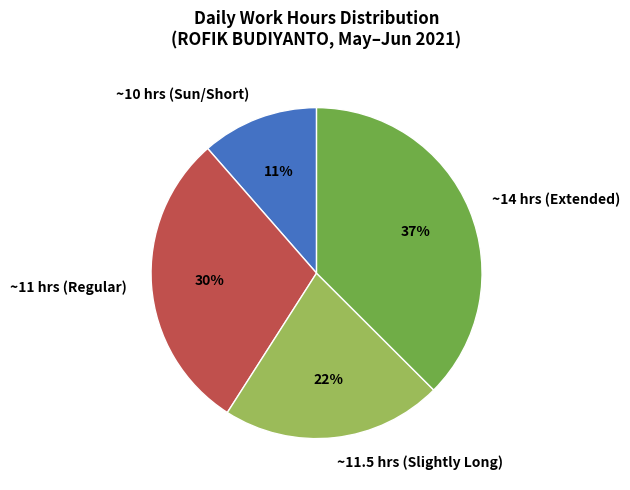

What is the smallest slice in the pie chart?

~10 hrs (Sun/Short)